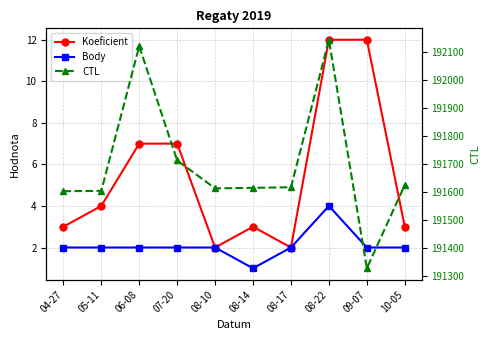

List the labels in order of Koeficient value, largest first.

08-22, 09-07, 06-08, 07-20, 05-11, 04-27, 08-14, 10-05, 08-10, 08-17